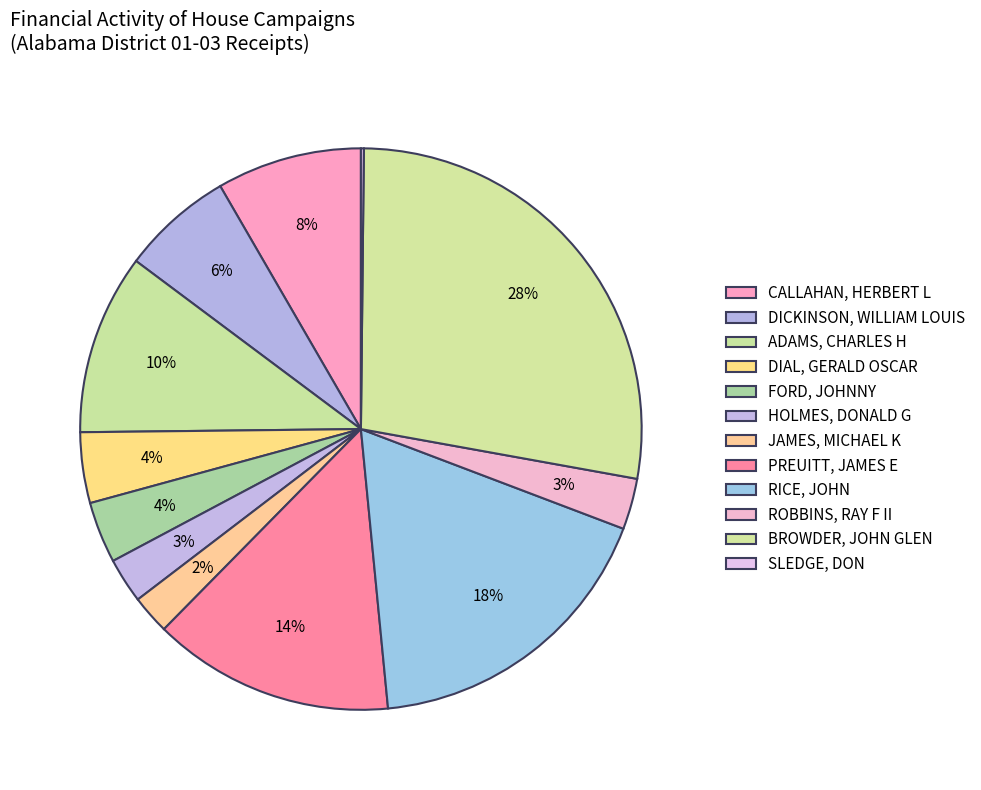

To the nearest percent, what percentage of the pie is BROWDER, JOHN GLEN?

28%